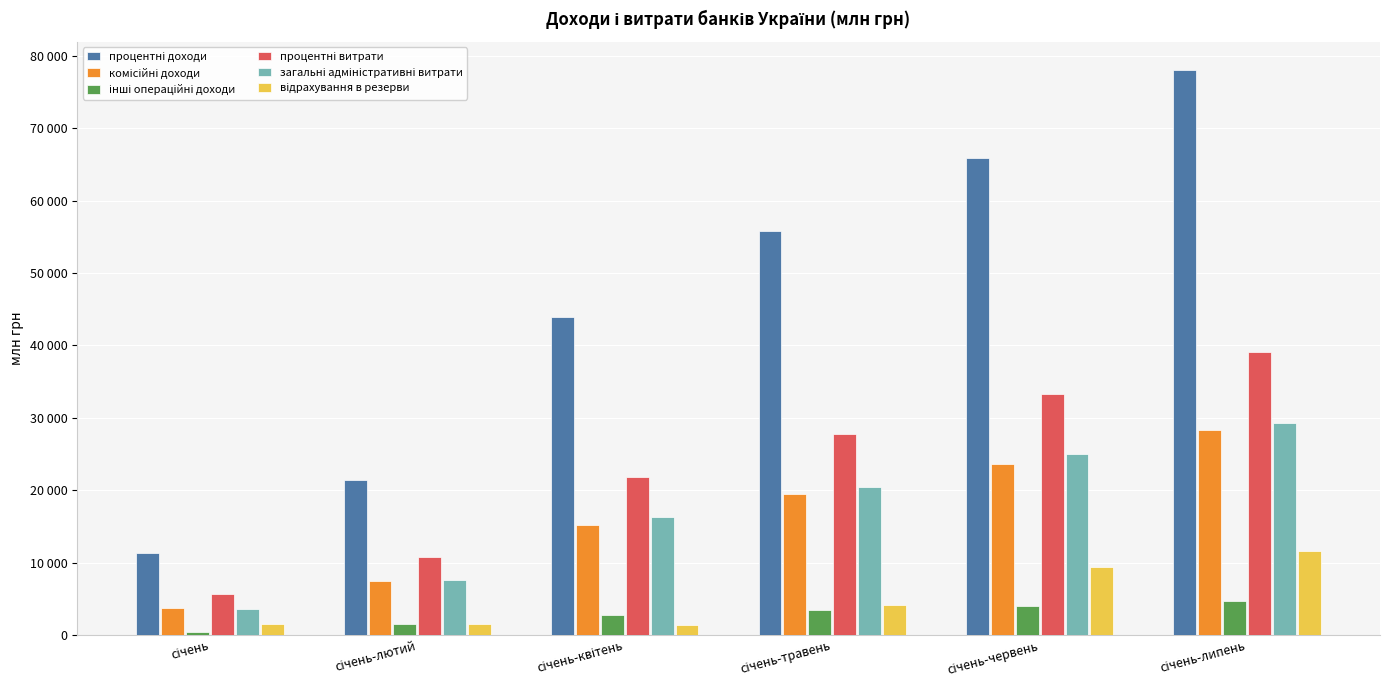

What is the label of the 6th bar from the left?

січень-липень